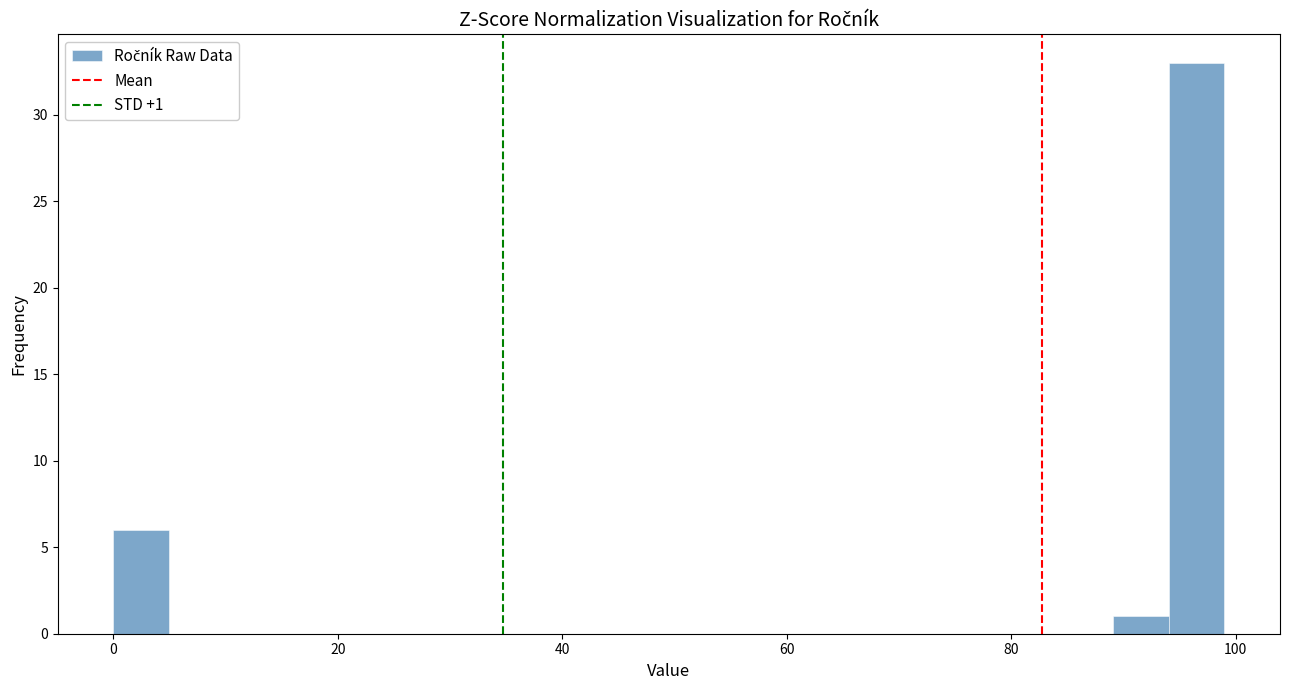

Read against the x-axis, roughly where is the centre of the tallest bar?

96